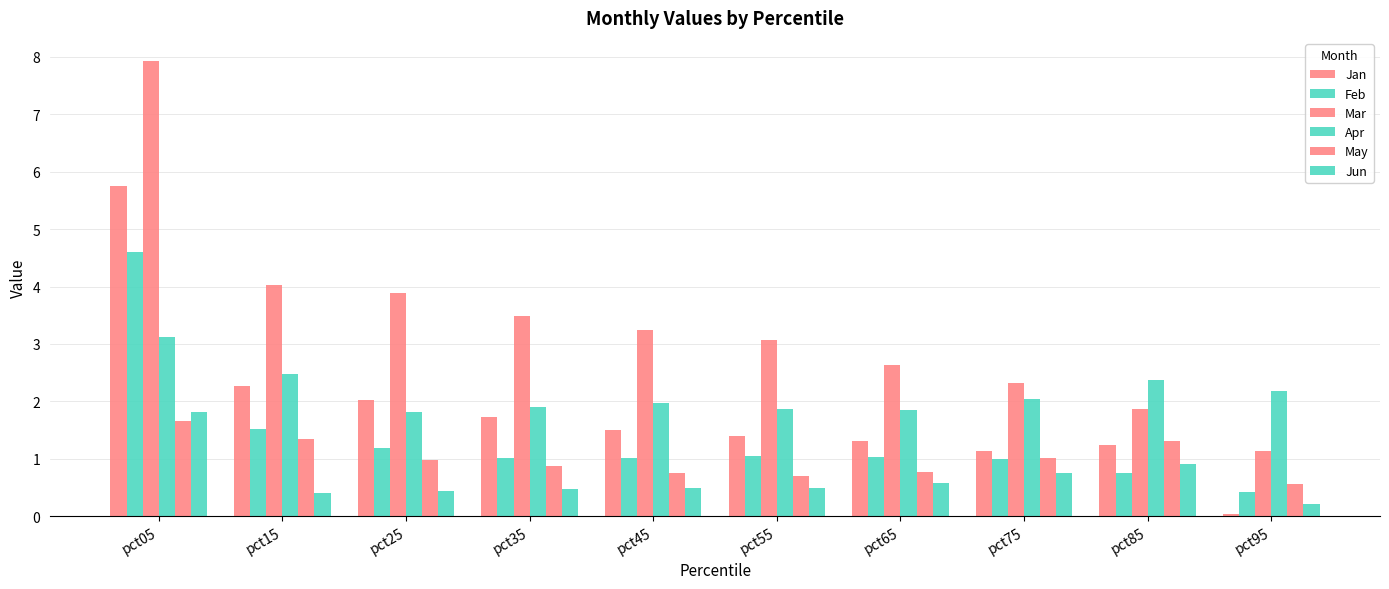

Is the value of Feb at pct65 greater than the value of May at pct45?

Yes